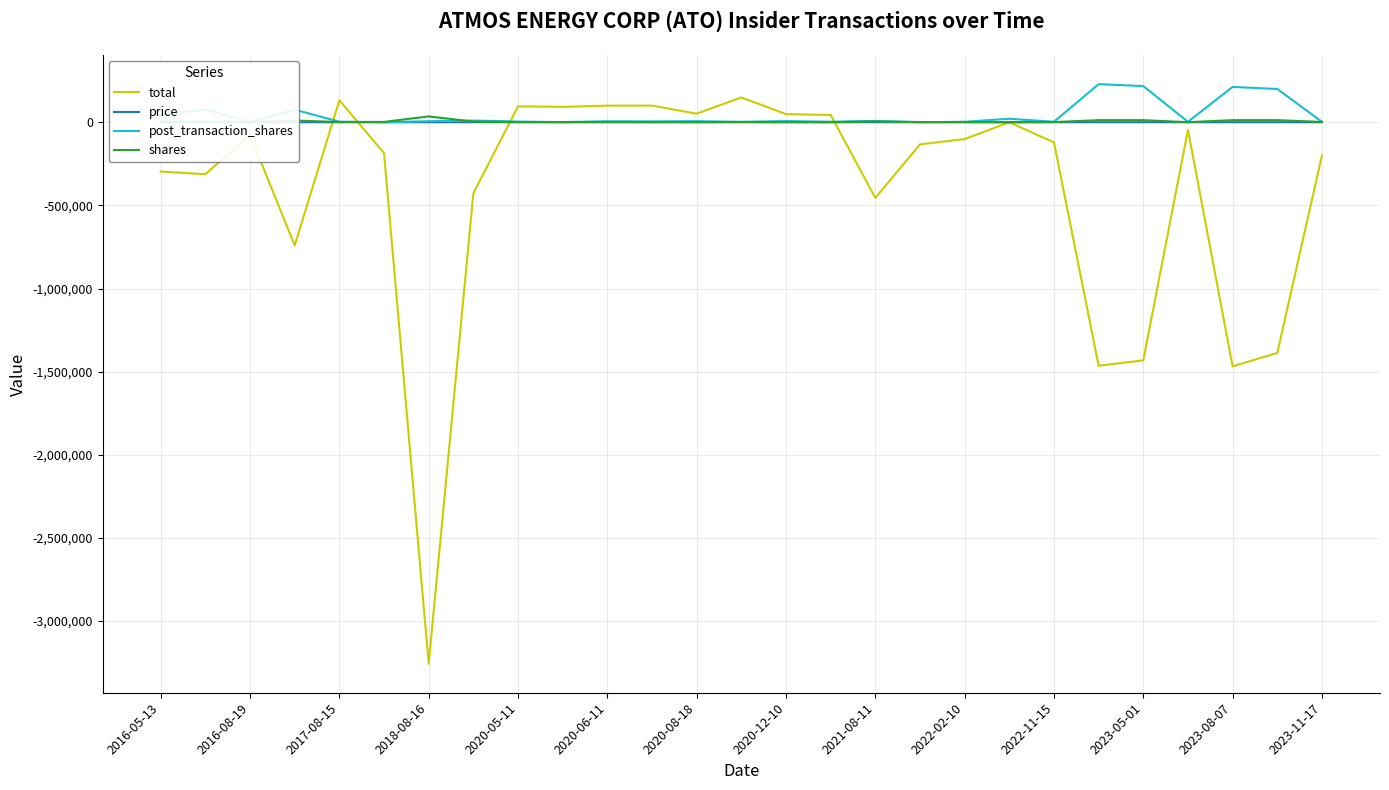

True or false: total has a value of -1197747.4 at 2018-08-16.

False